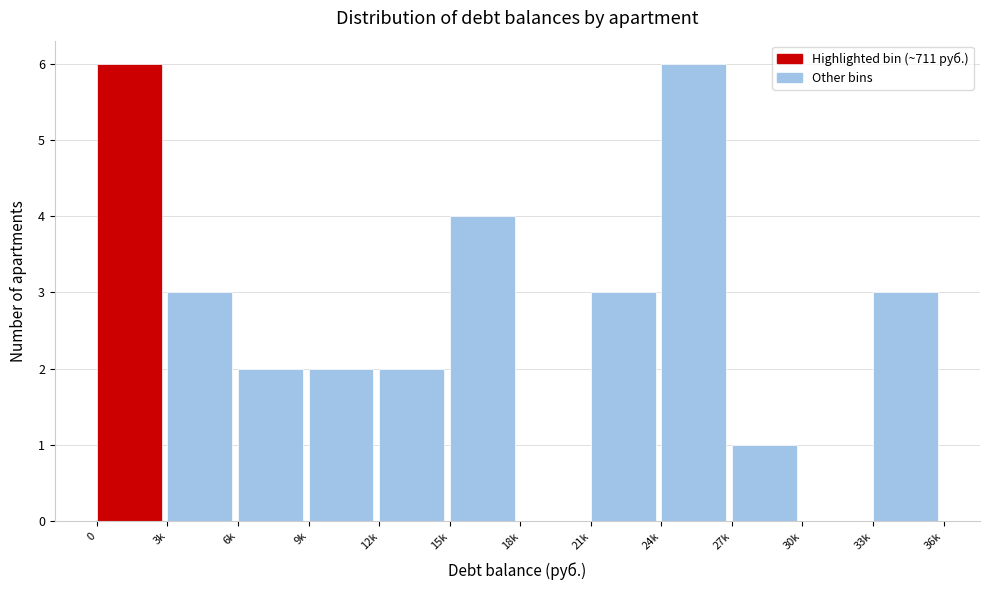

Reading left to right, transcribe all the data shown in this chart.

0=6	3k=3	6k=2	9k=2	12k=2	15k=4	18k=0	21k=3	24k=6	27k=1	30k=0	33k=3